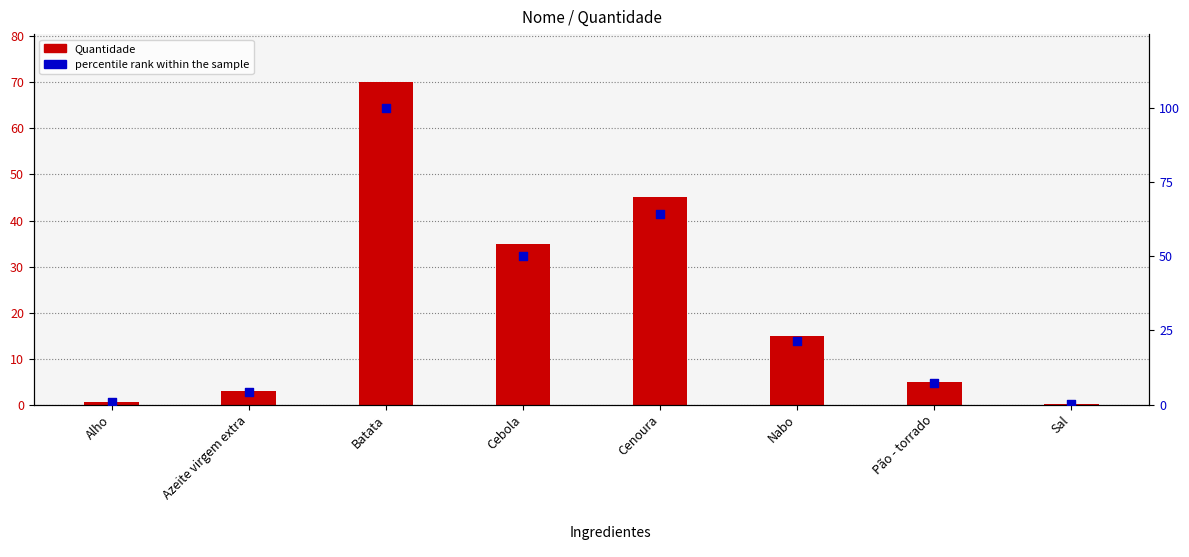

Which series has the widest spread of Y values?

percentile rank within the sample